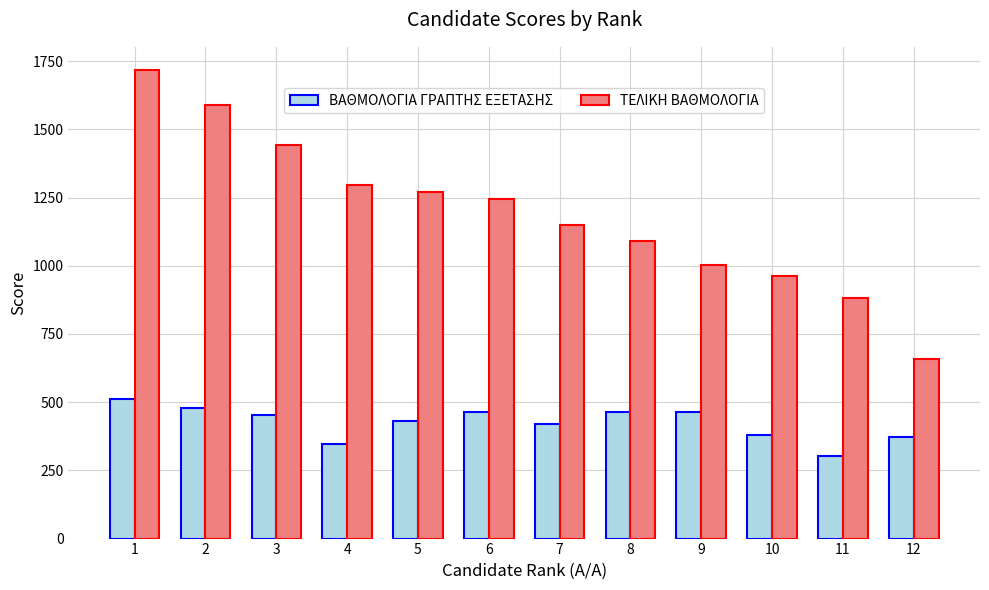

How many data points in ΤΕΛΙΚΗ ΒΑΘΜΟΛΟΓΙΑ are above 1246?

6